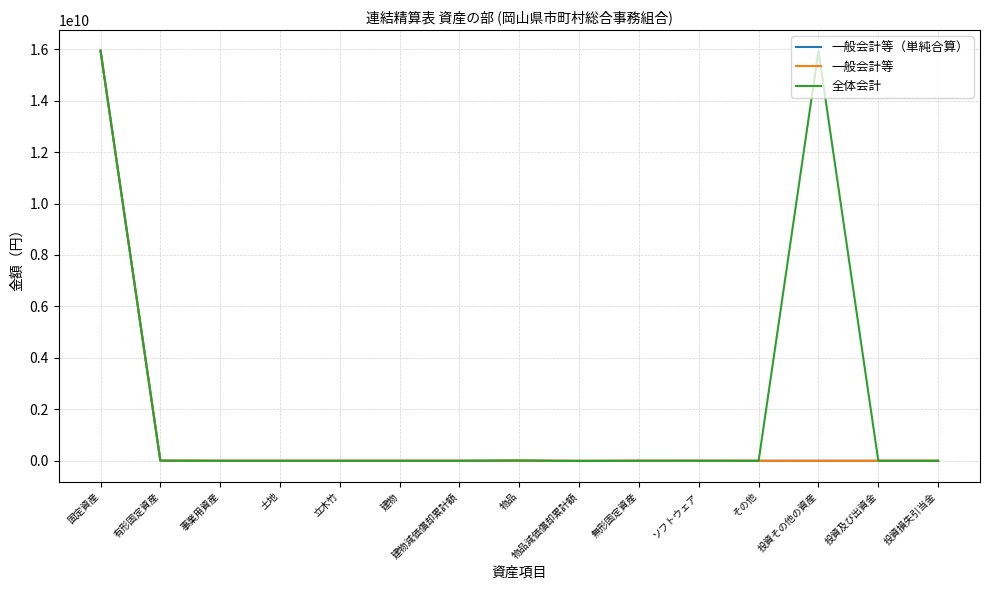

Is this an area chart (filled region under the line)?

No